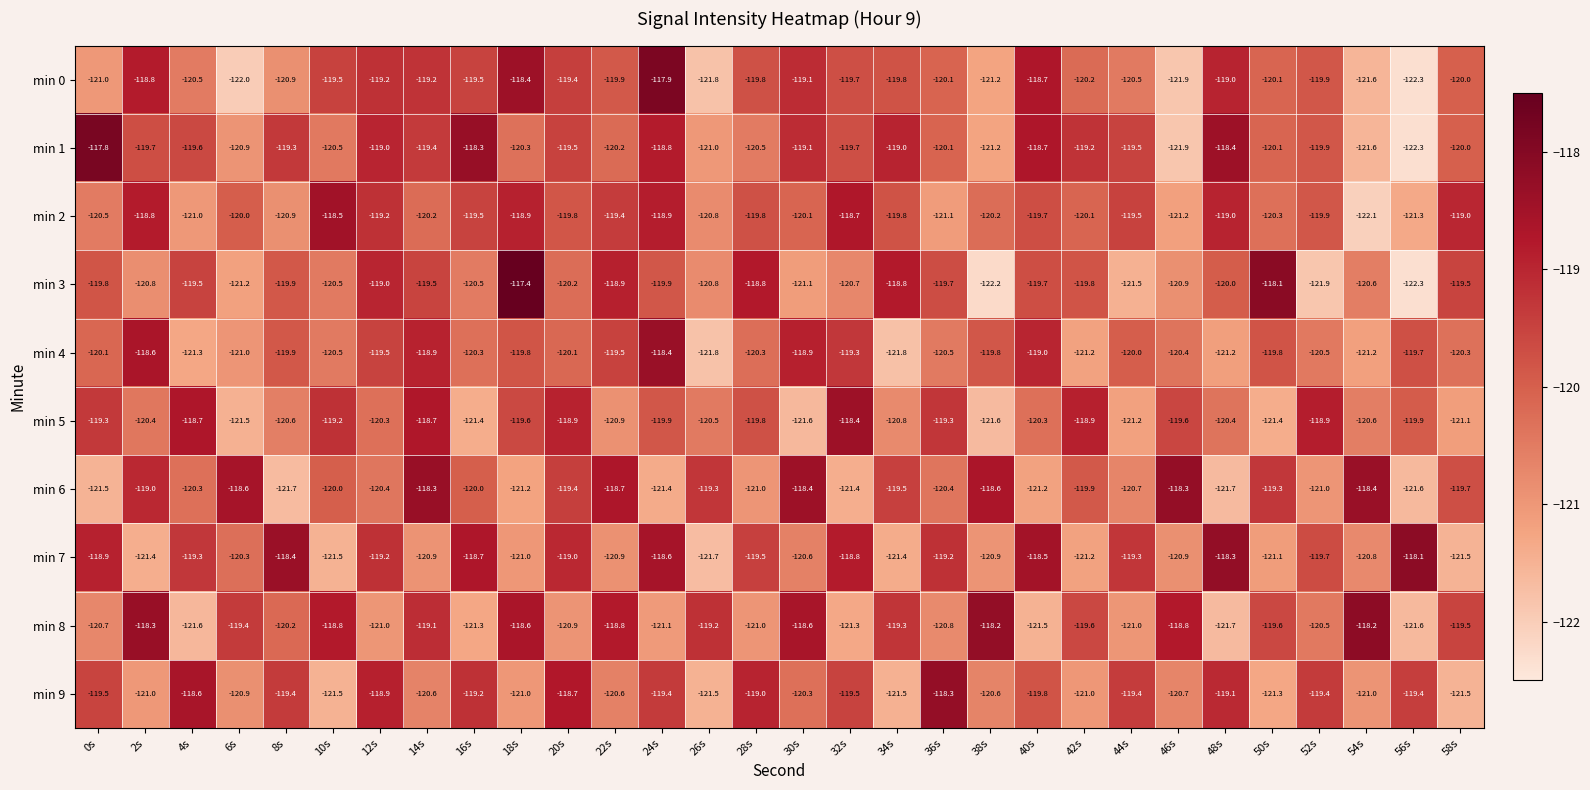

The min 7 series shows -74.0 at 48s. True or false?

False